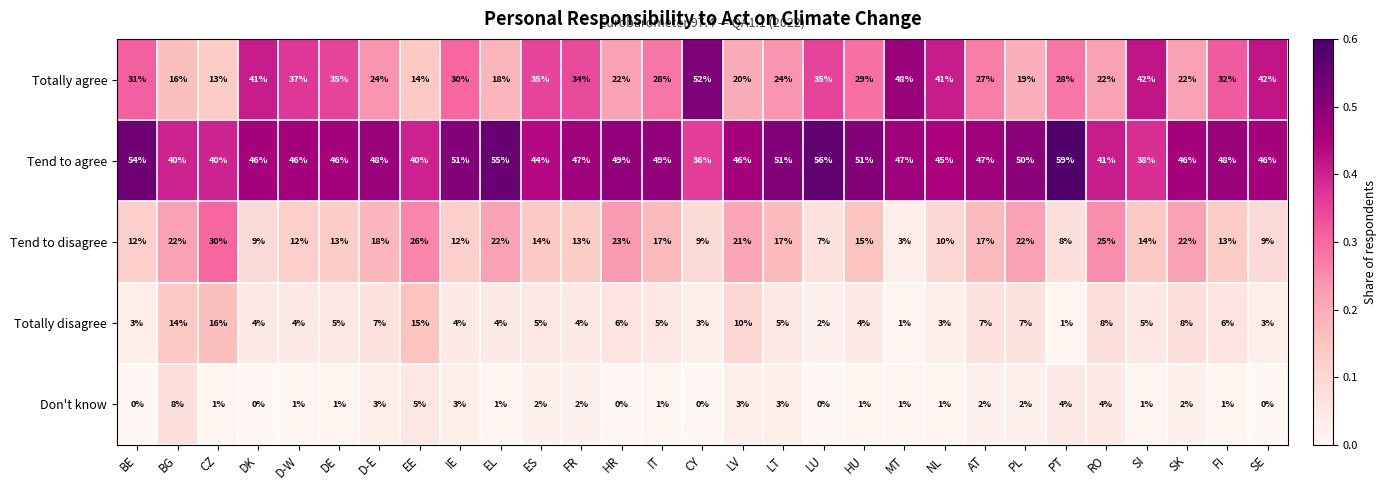

The value of Totally disagree at PL is 7. True or false?

True